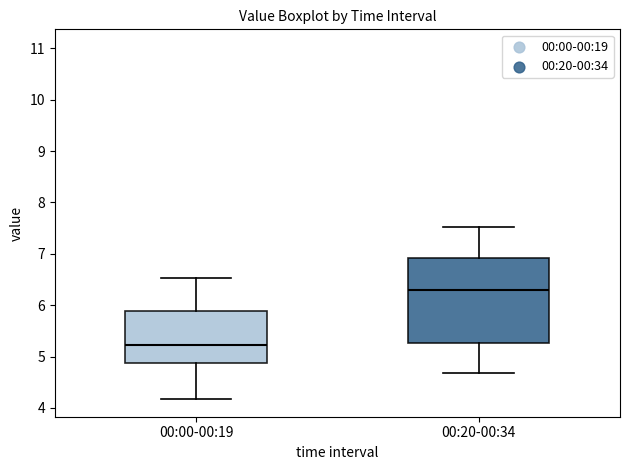

Where is the upper edge of the box for 00:00-00:19 on the y-axis? The values are not printed on the chart, so give them approximately, as read against the axis.

5.9